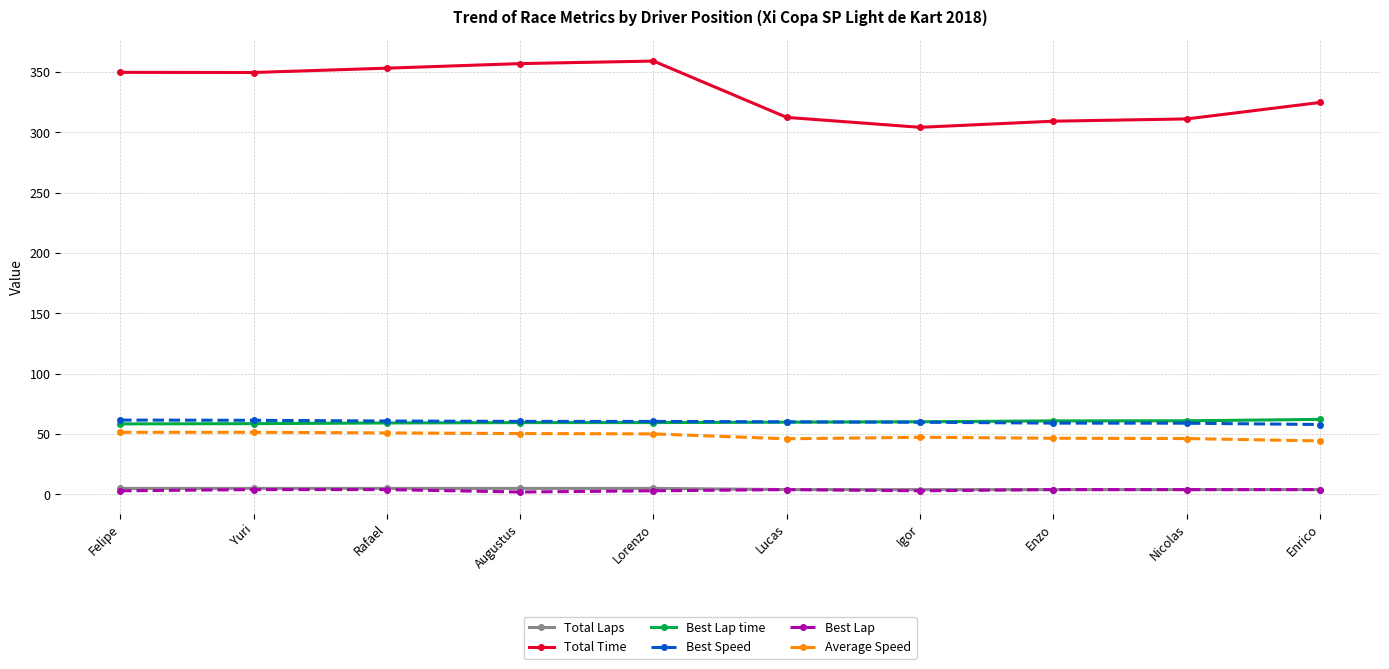

What is the value of the Best Lap point at the 9th from the left?

4.0